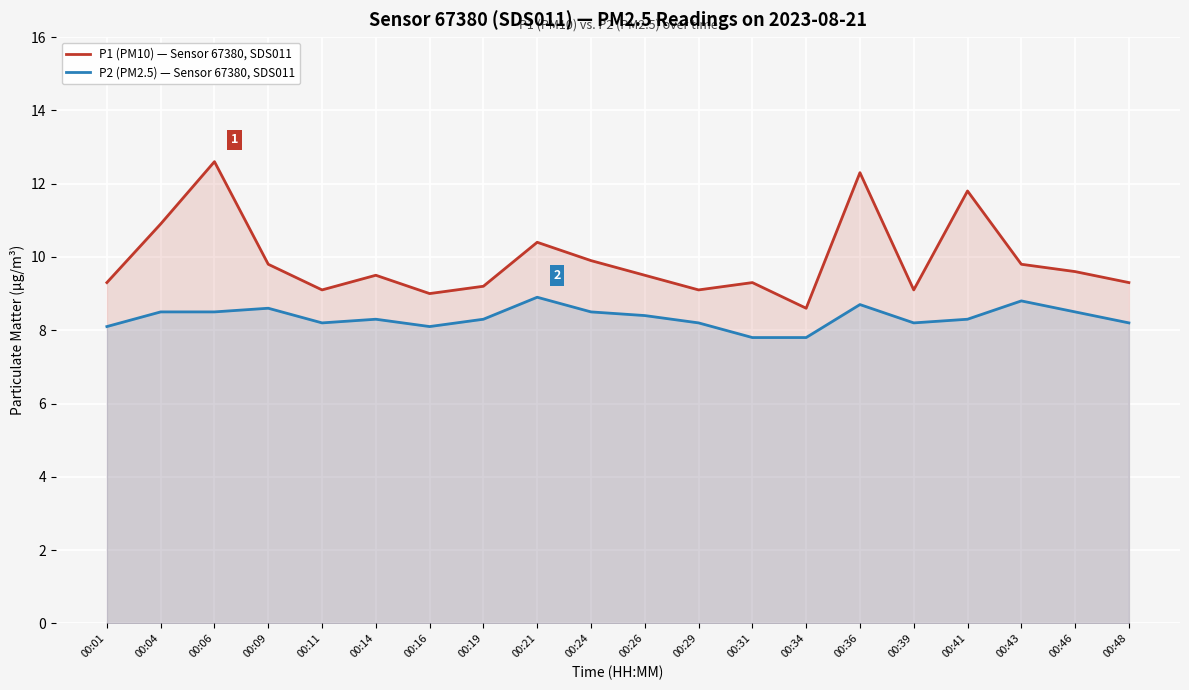

What are all the series names shown in the legend?

P1 (PM10) — Sensor 67380, SDS011, P2 (PM2.5) — Sensor 67380, SDS011